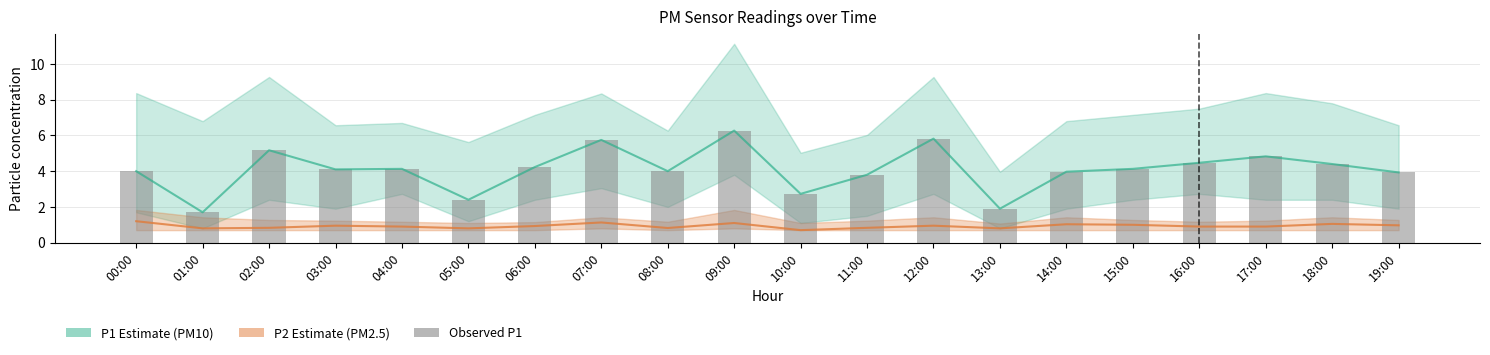

Rank the series by their maximum value, from highest to lowest.

P1 (PM10), P1 observed, P2 (PM2.5)